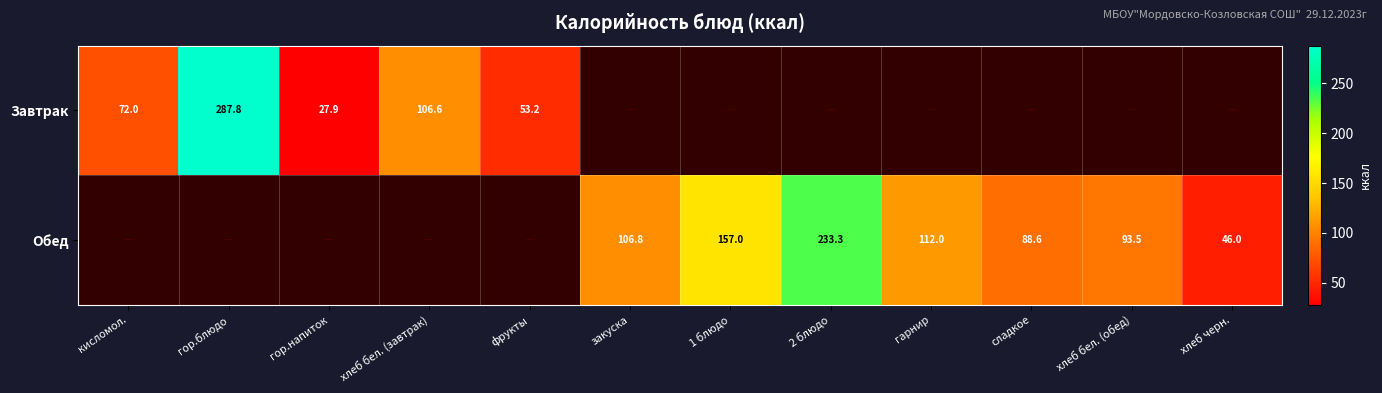

True or false: Обед has a value of 49.7 at хлеб бел. (обед).

False